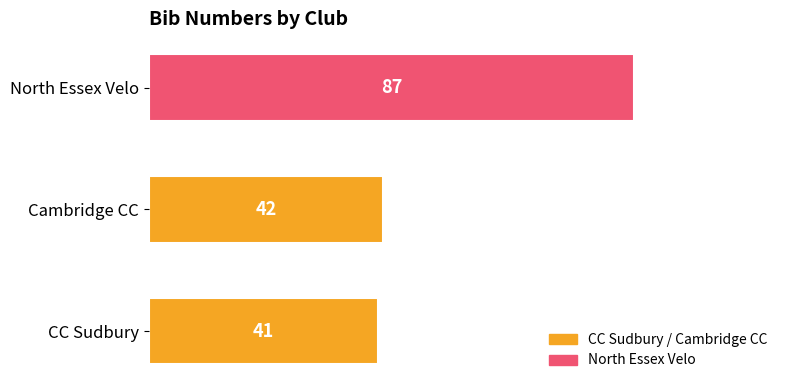

At which category does the chart reach its peak across all series?

North Essex Velo